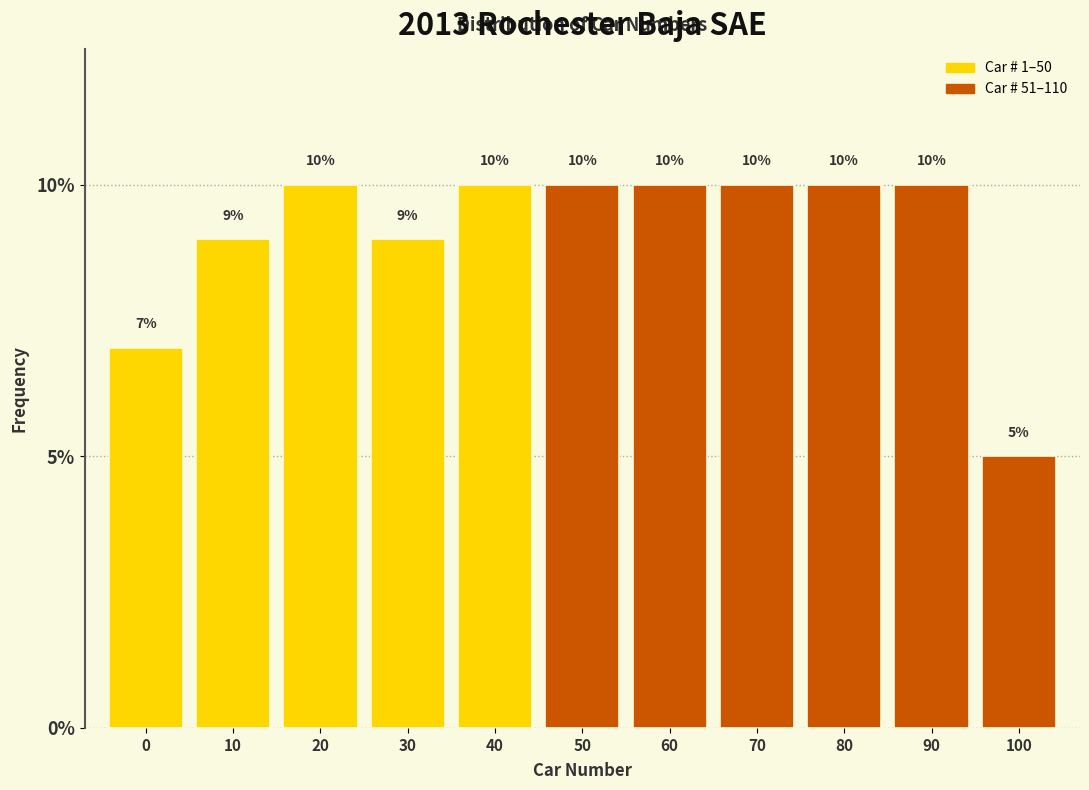

Reading left to right, what are all the values shown in this chart?

7.0	9.0	10.0	9.0	10.0	10.0	10.0	10.0	10.0	10.0	5.0